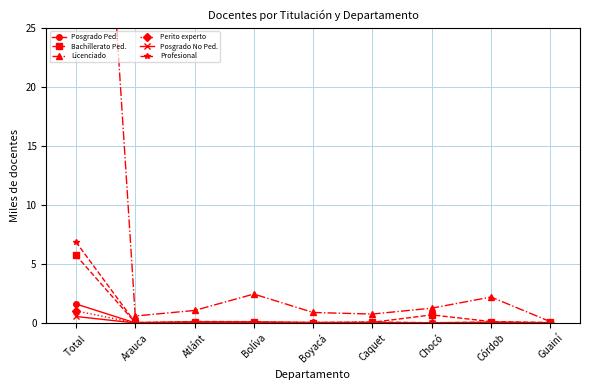

What position from the right is Arauca?

8